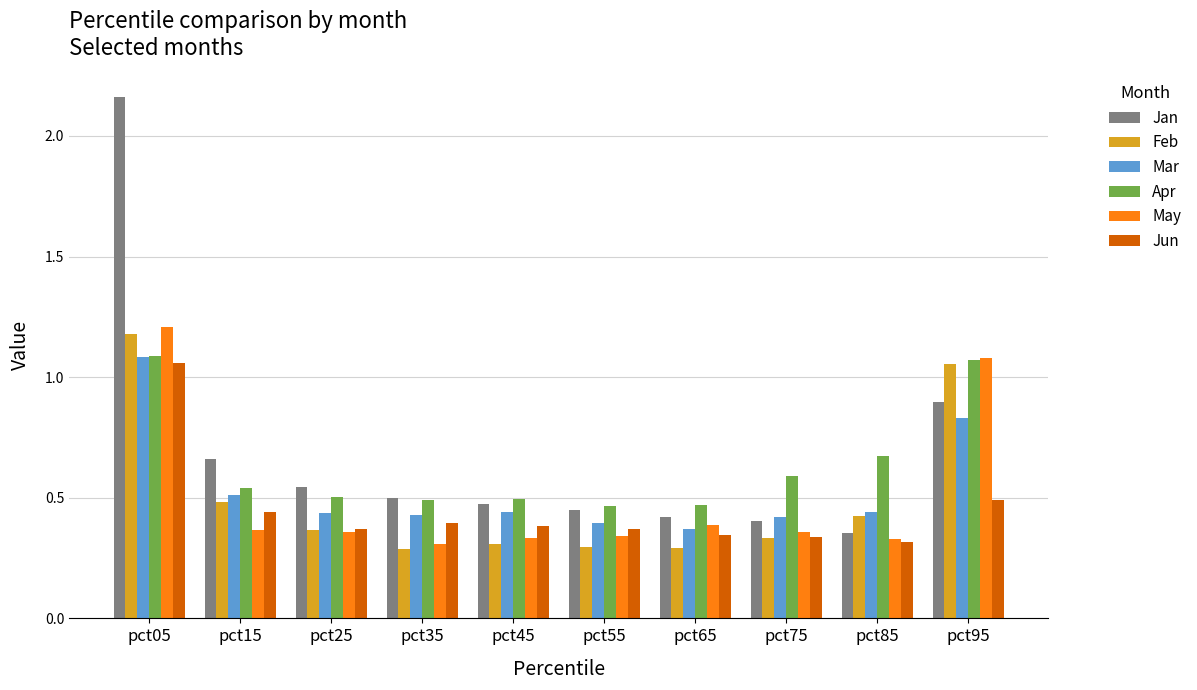

Where is Mar nearest to the value 0?

pct65